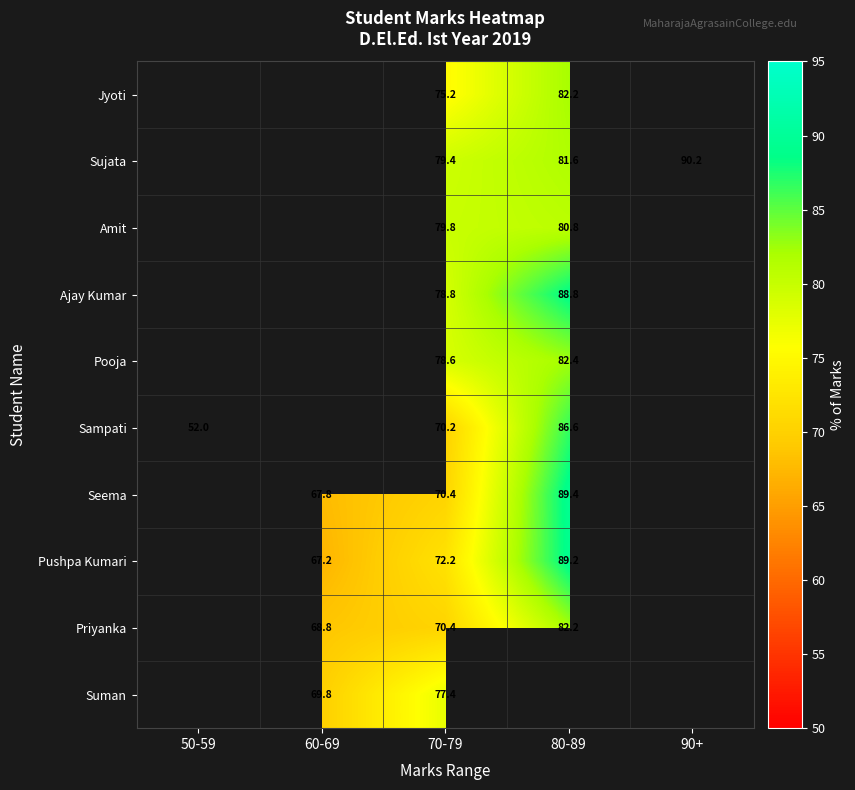

Is it true that Suman equals 24.4 at 60-69?

False